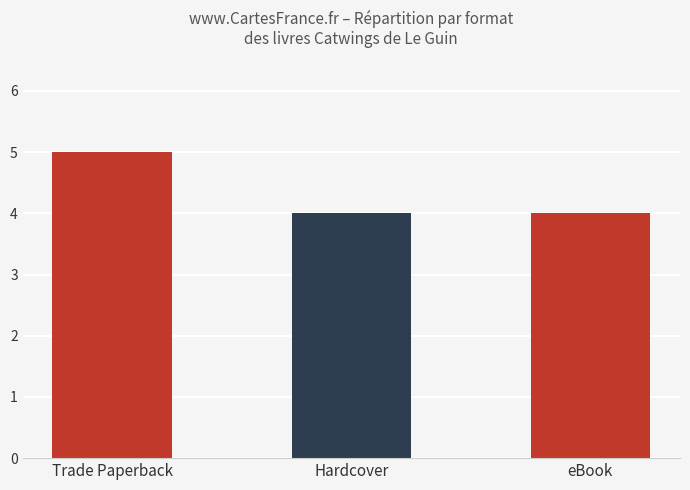

The value at Hardcover is 4. True or false?

True